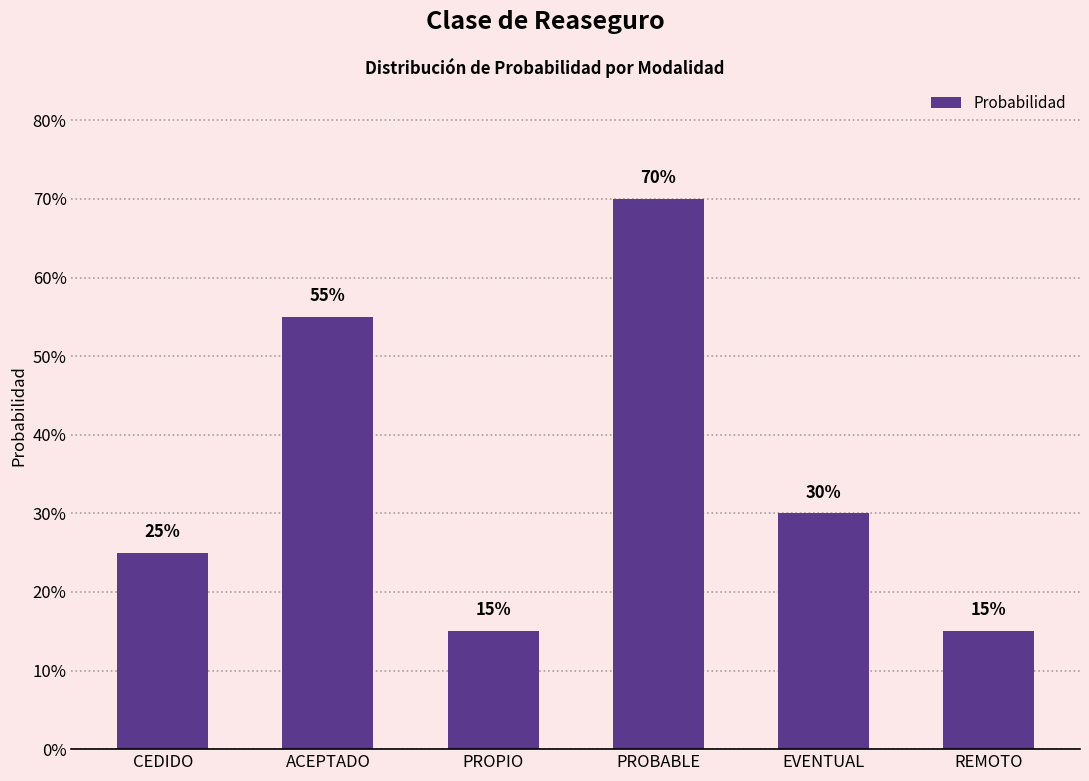

Reading right to left, list all the values displayed in this chart.

REMOTO=0.1	EVENTUAL=0.3	PROBABLE=0.7	PROPIO=0.1	ACEPTADO=0.6	CEDIDO=0.2